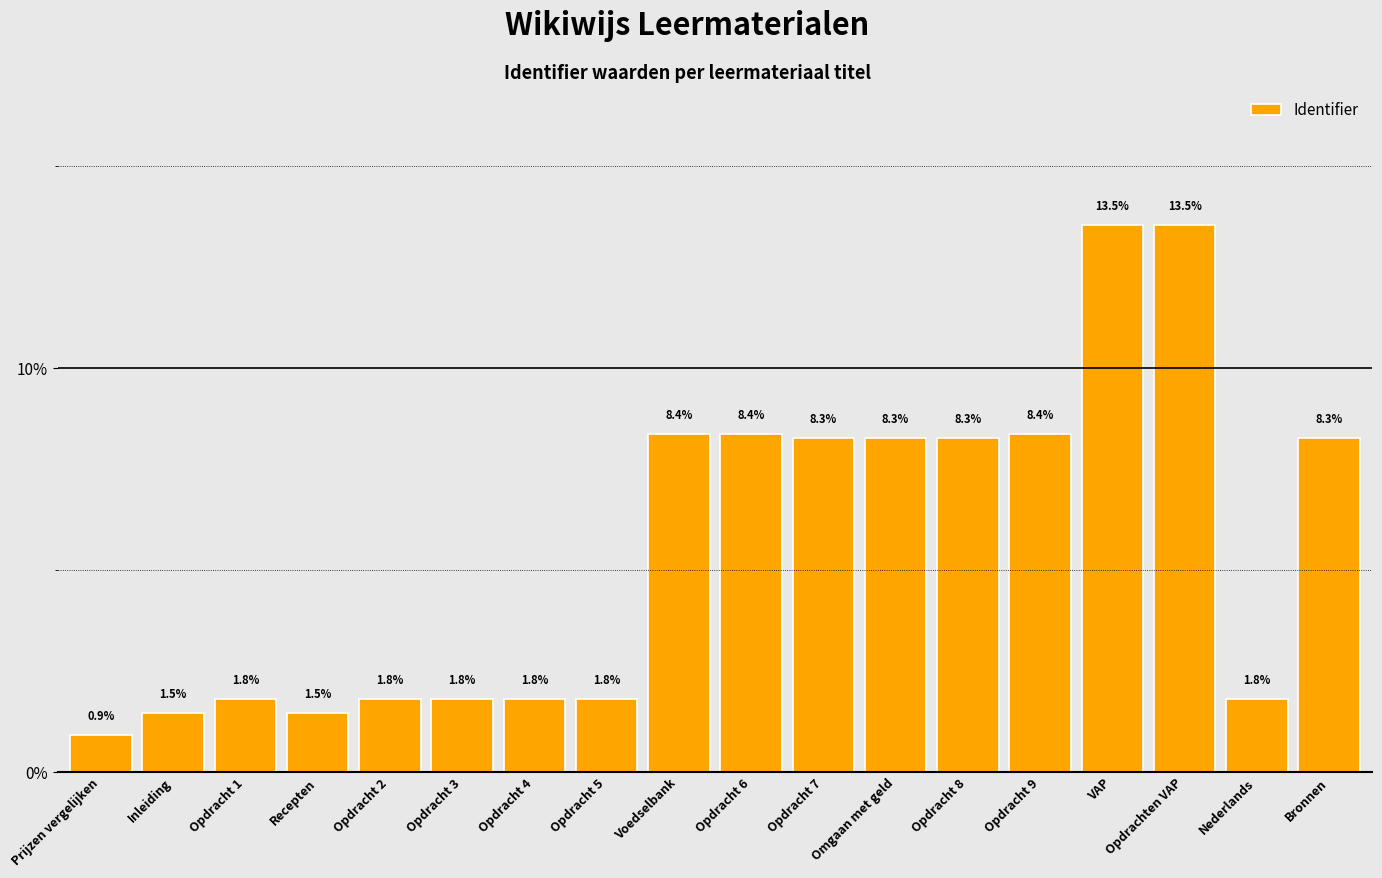

What is the change in value from Recepten to Opdracht 8?

+6.8